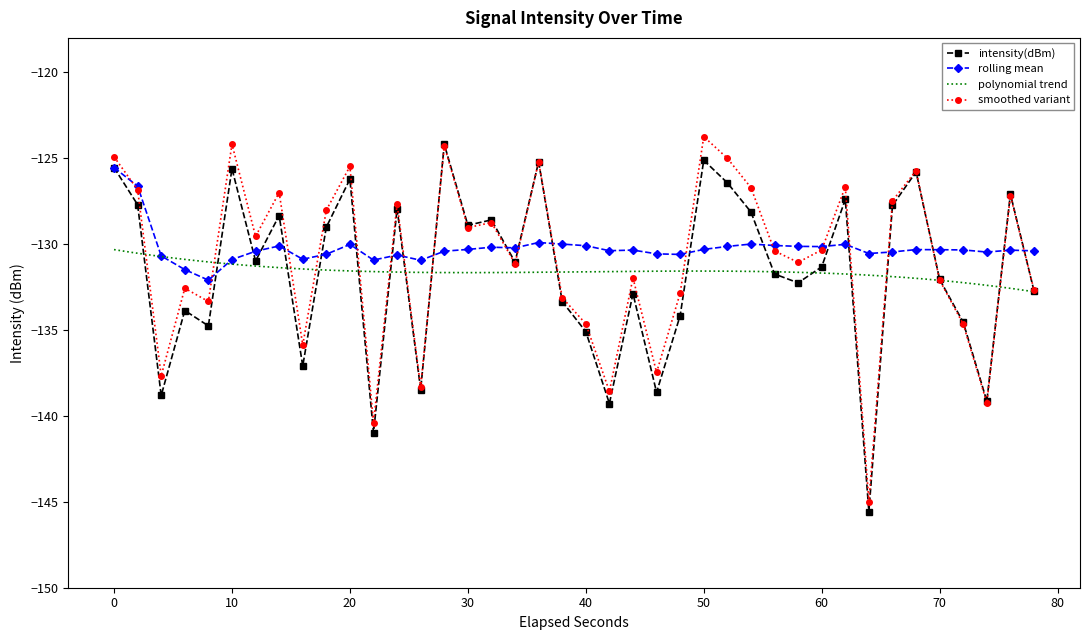

What is the highest value of the rolling mean series?

-125.5